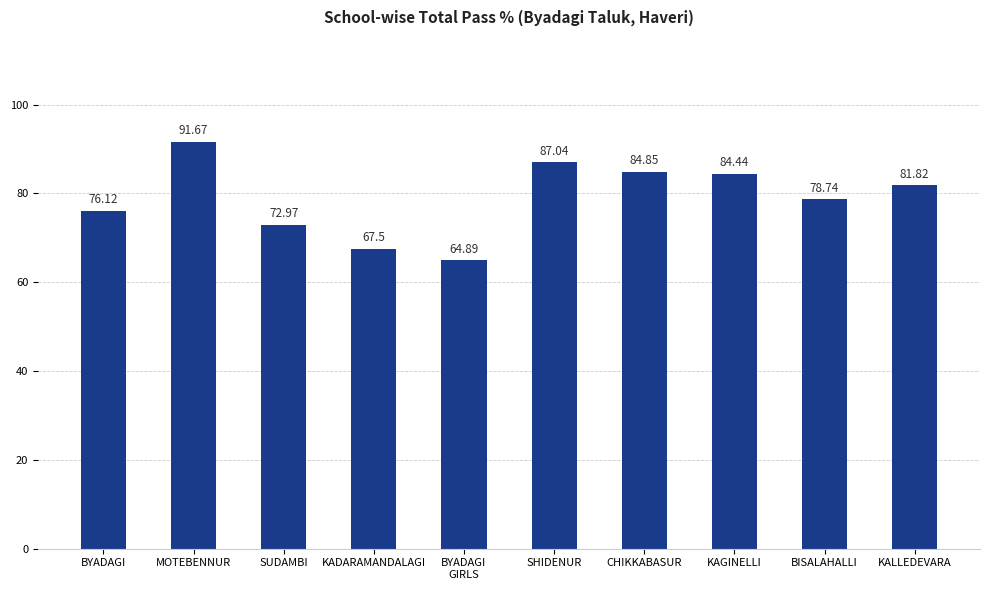

Does the chart contain any negative values?

No